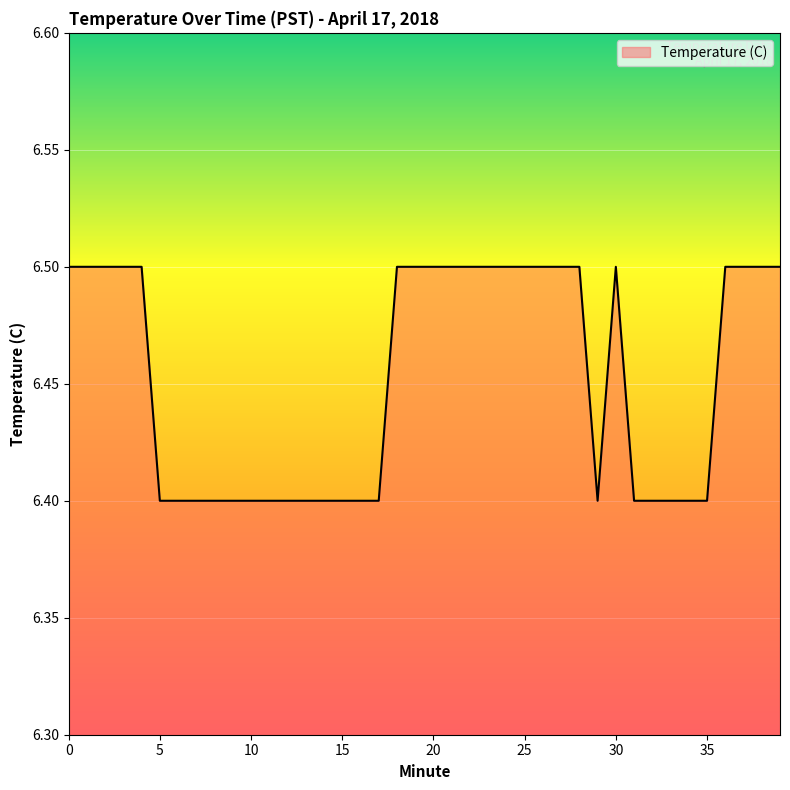

What is the greatest value displayed?

6.5